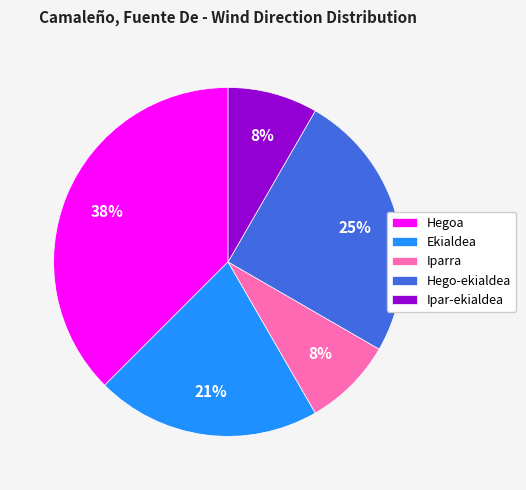

Do Hego-ekialdea and Ekialdea together represent more than half of the pie?

No